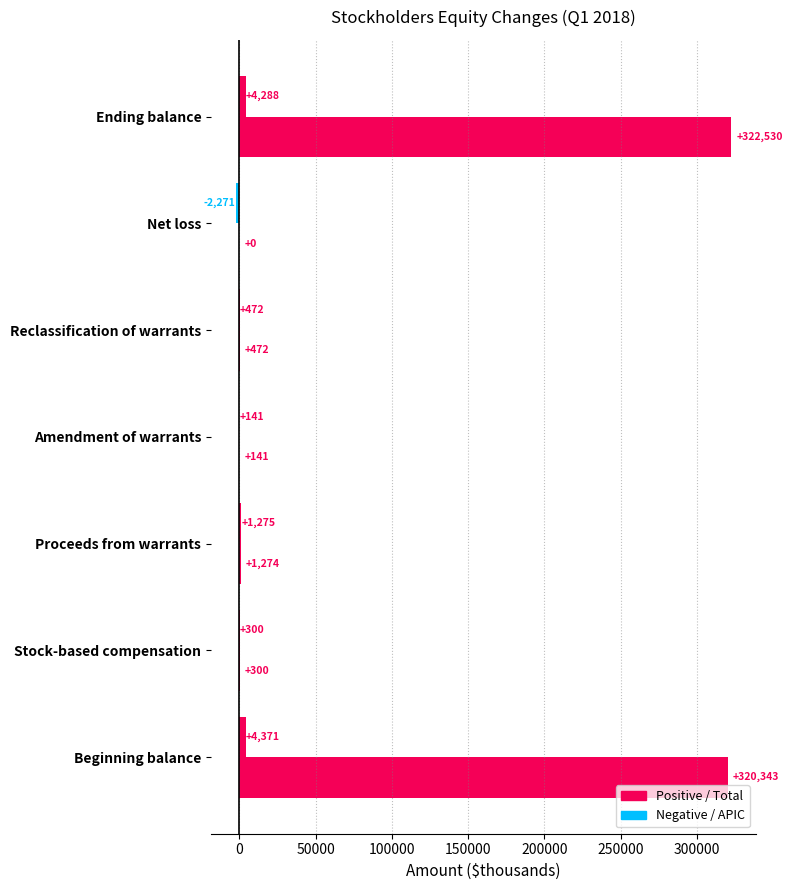

How many categories are shown in the chart?

7